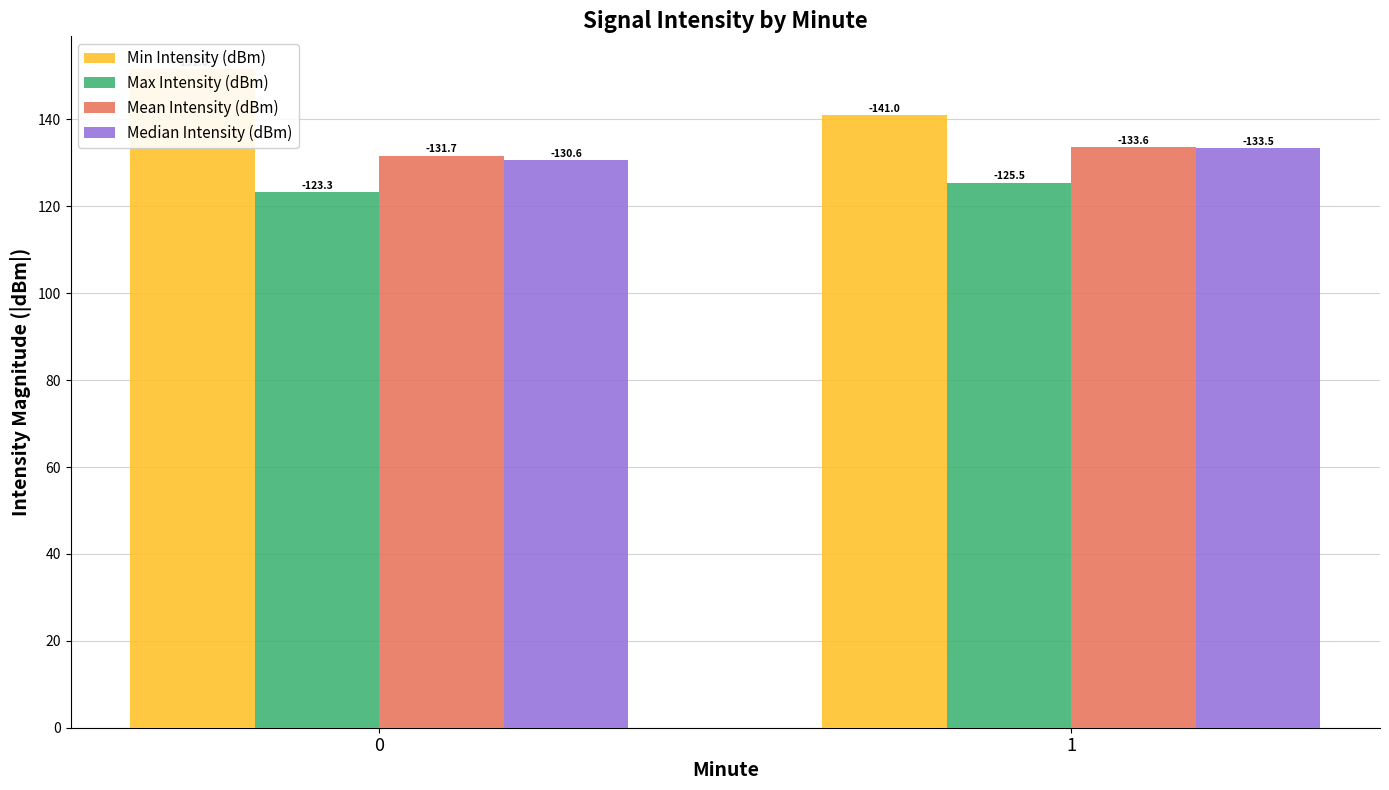

What is the sum of the Min Intensity (dBm) values at 0 and 1?

292.6